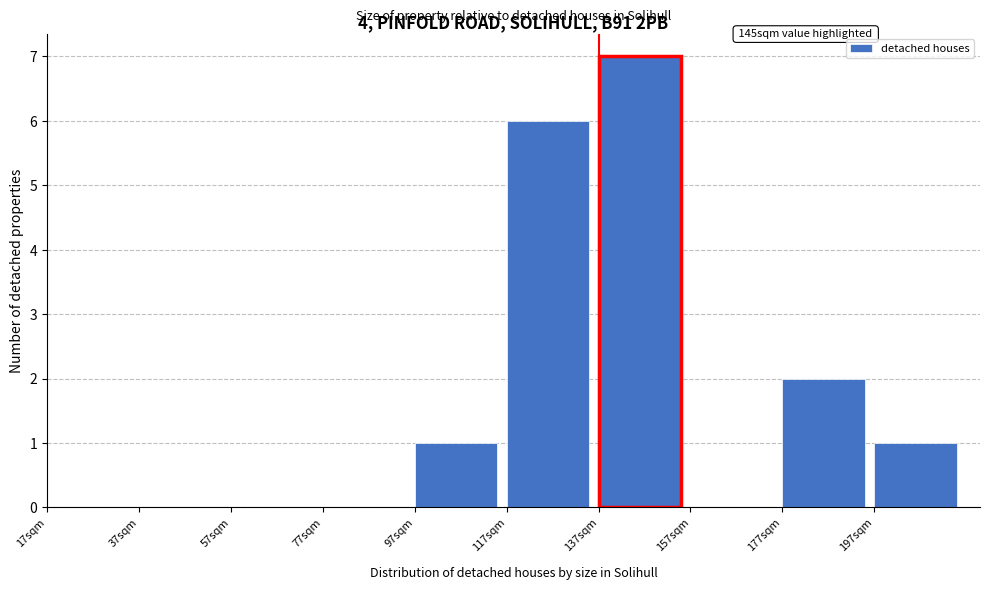

Reading left to right, transcribe all the data shown in this chart.

17sqm=0	37sqm=0	57sqm=0	77sqm=0	97sqm=1	117sqm=6	137sqm=7	157sqm=0	177sqm=2	197sqm=1